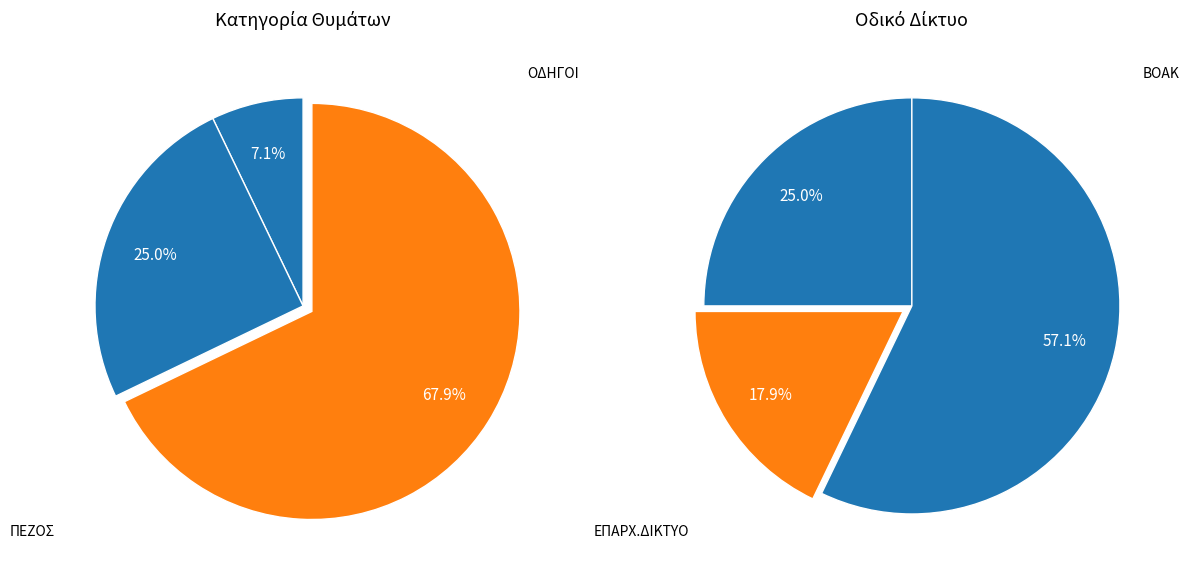

Does 2 account for over 50% of the chart?

Yes